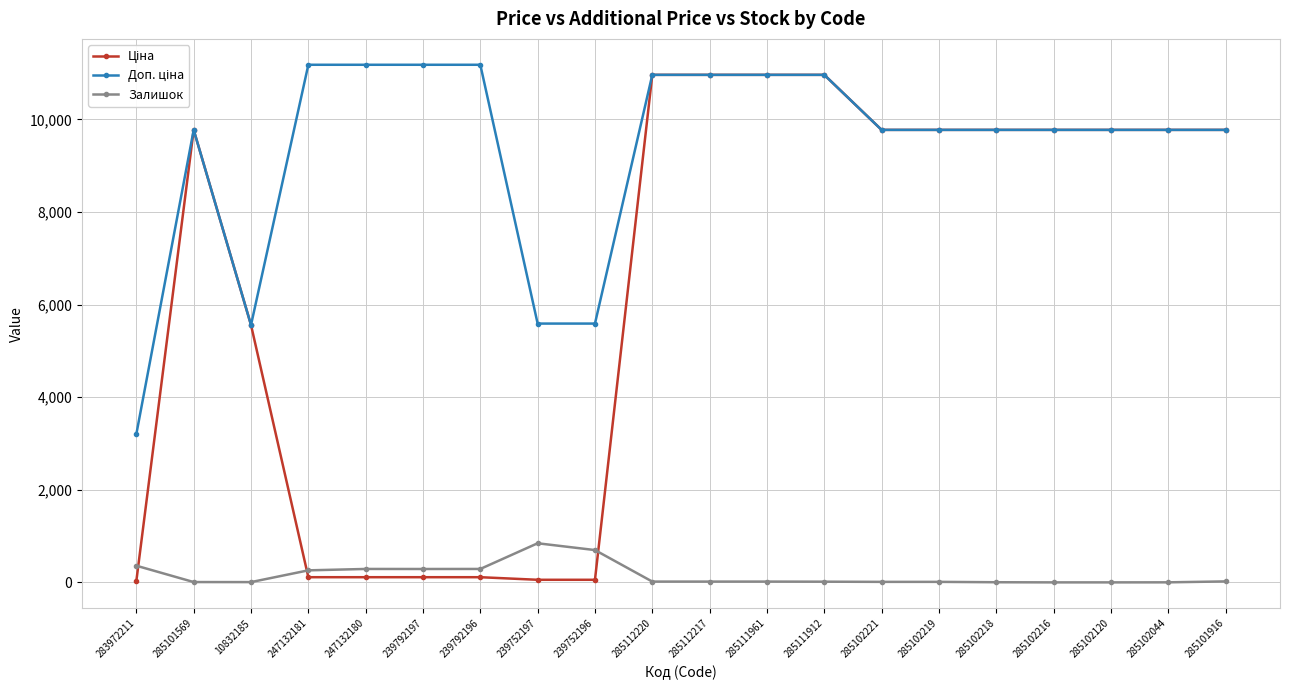

What is the greatest value displayed?

11182.0